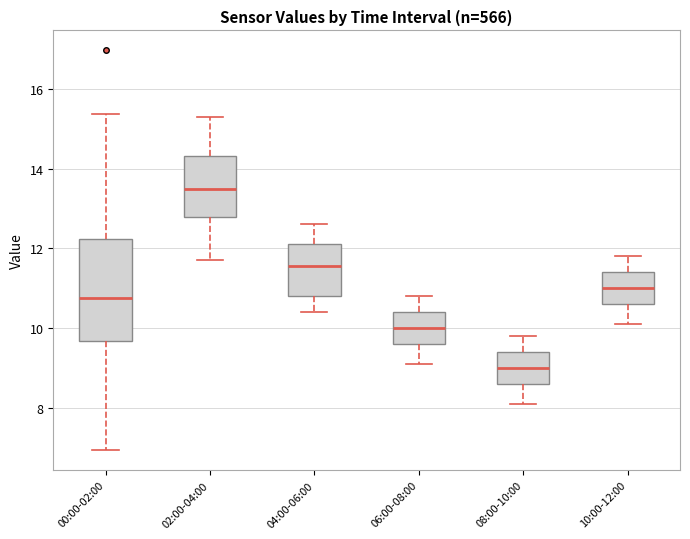

Reading left to right, transcribe this box plot: for each box, give where its median line is, the range the box spans, and where its two whiskers end, as read against the y-axis. The values are not printed on the chart, so give them approximately, as read against the axis.

00:00-02:00: median 10.8, box 9.6 to 12.2, whiskers 7.0 to 15.4
02:00-04:00: median 13.6, box 12.8 to 14.4, whiskers 11.8 to 15.4
04:00-06:00: median 11.6, box 10.8 to 12.2, whiskers 10.4 to 12.6
06:00-08:00: median 10.0, box 9.6 to 10.4, whiskers 9.2 to 10.8
08:00-10:00: median 9.0, box 8.6 to 9.4, whiskers 8.2 to 9.8
10:00-12:00: median 11.0, box 10.6 to 11.4, whiskers 10.2 to 11.8